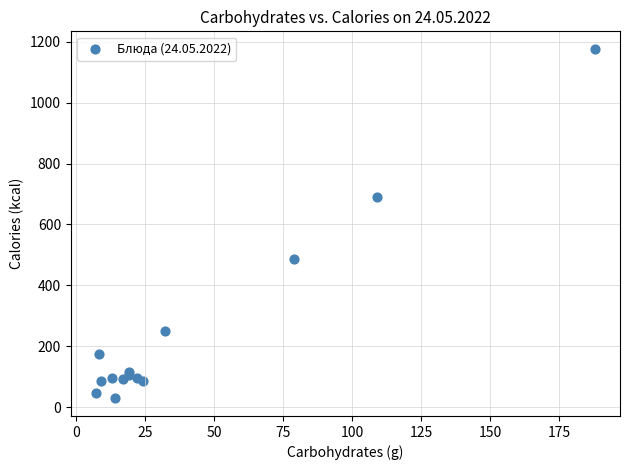

What Y value in the scatter plot is closest to 602?

691